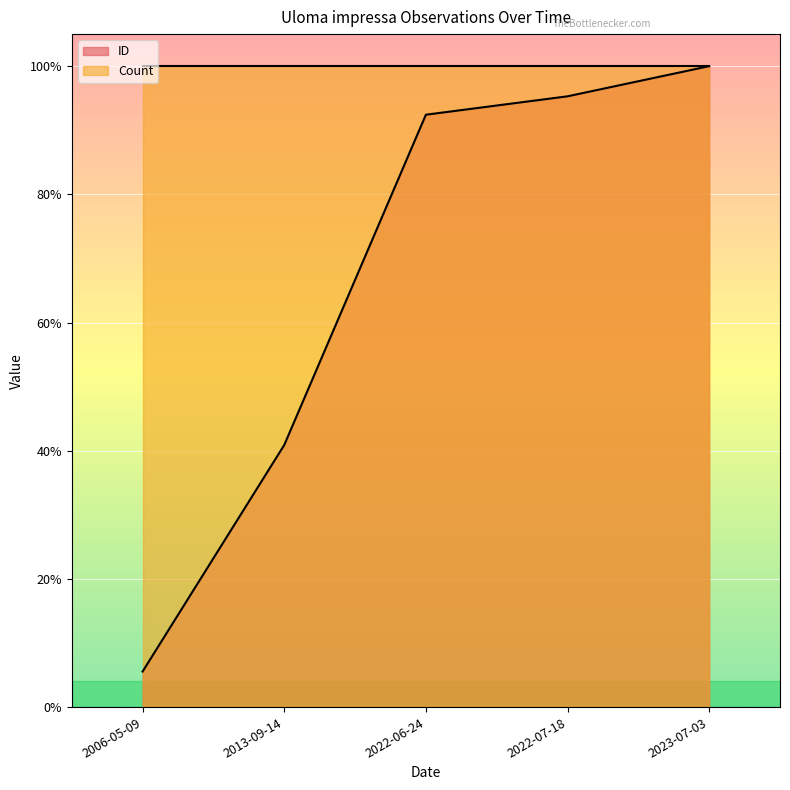

True or false: the data shows 0.3 at 2023-07-03.

False